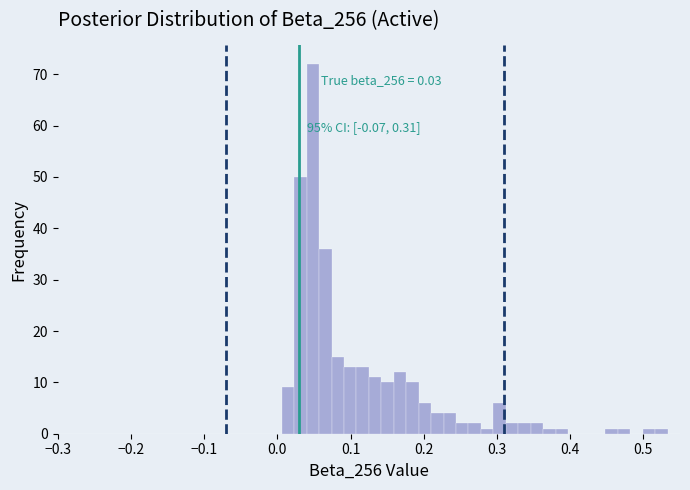

Around what value on the x-axis is the tallest bar? Give the approximate position of its centre, as read against the axis.

0.05